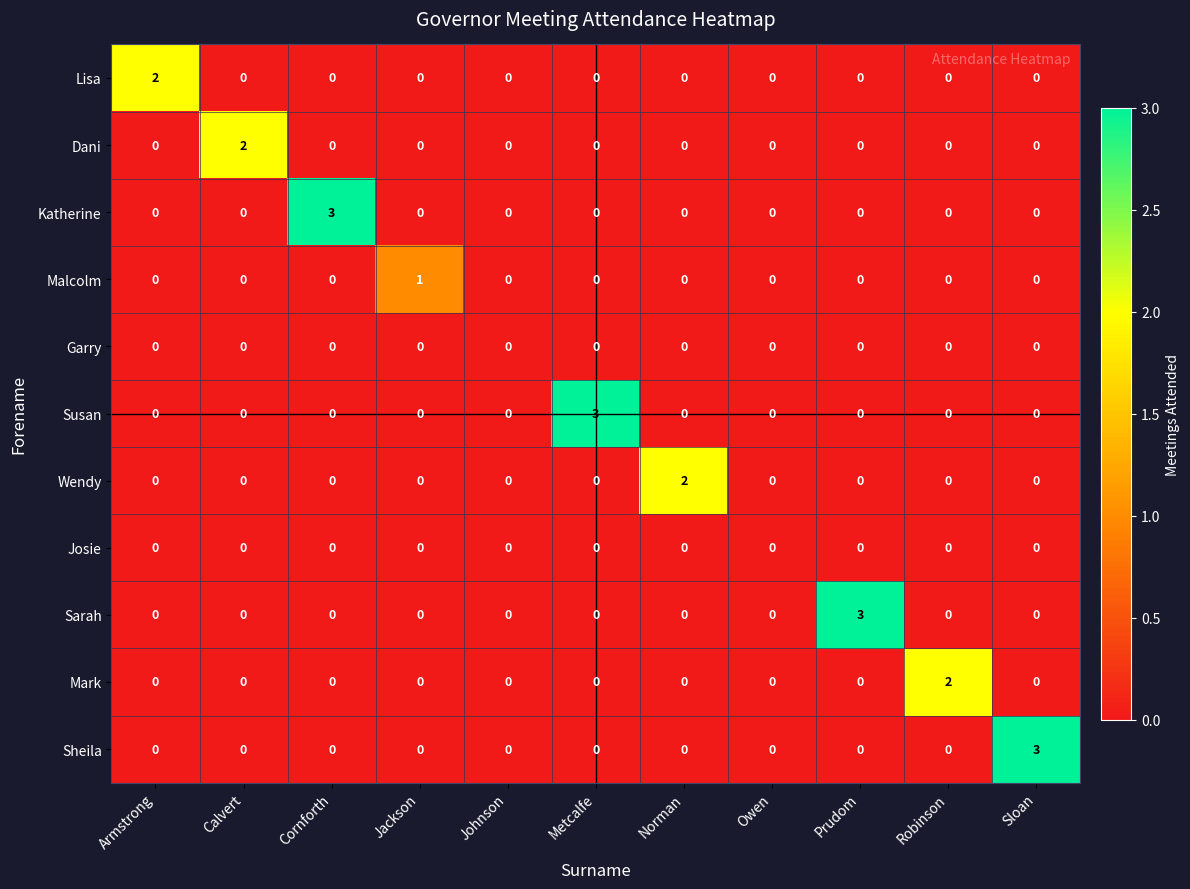

What is the sum of all Sheila values?

3